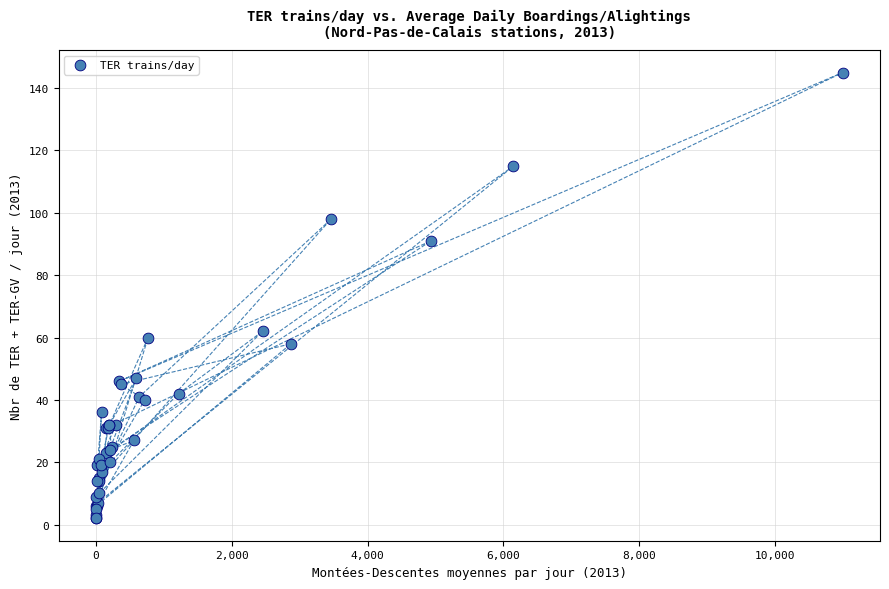

What Y value in the scatter plot is closest to 73?

62